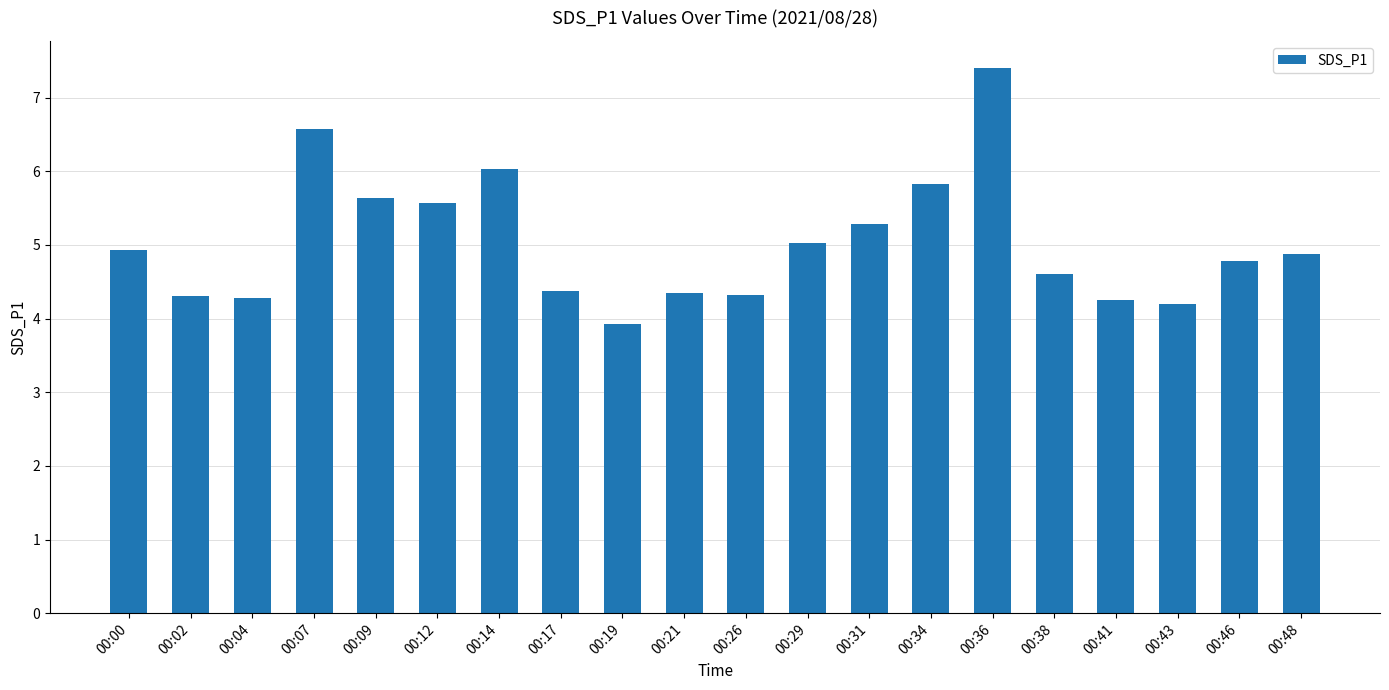

True or false: the data shows 7.7 at 00:12.

False